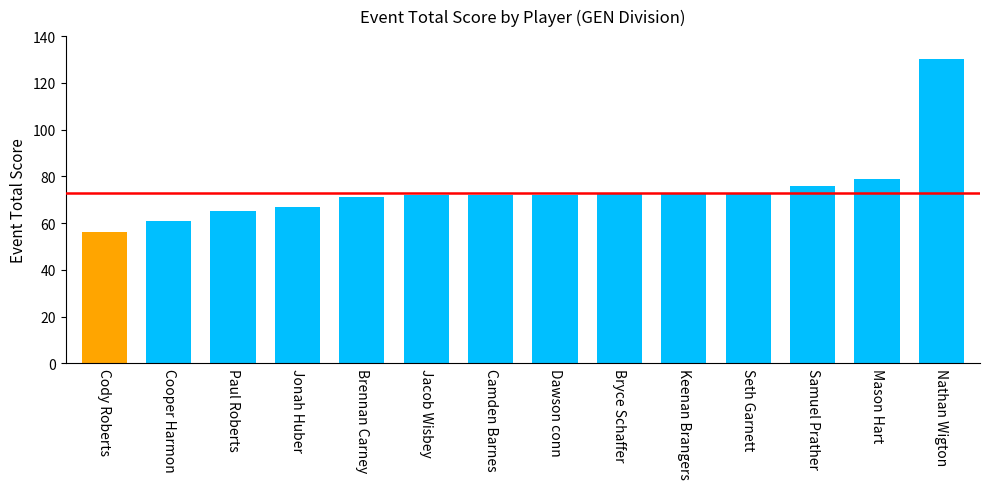

What value does the data have at Cooper Harmon?

61